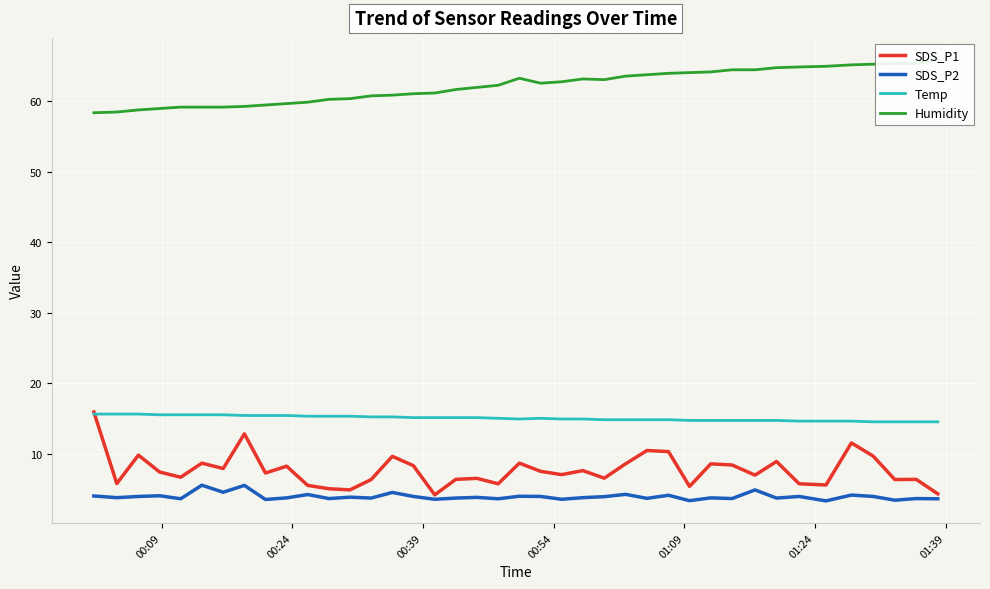

What is the difference between the second highest and second lowest values in the Temp series?

1.1